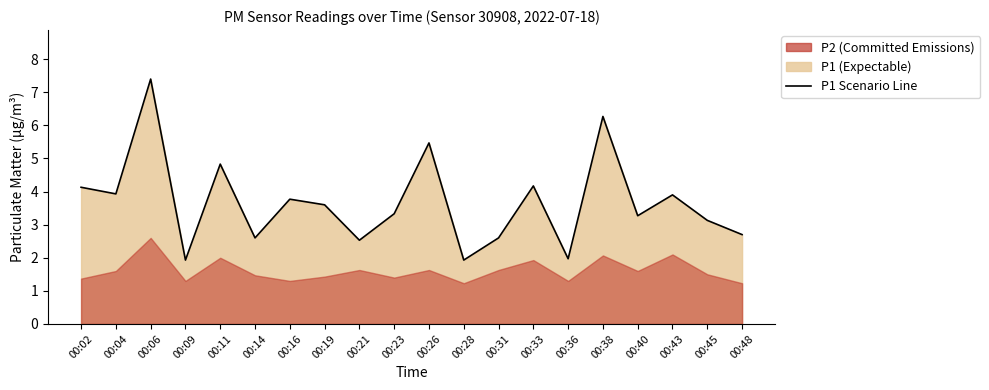

What is the ratio of the value at 00:26 to the value at 00:04?

1.4